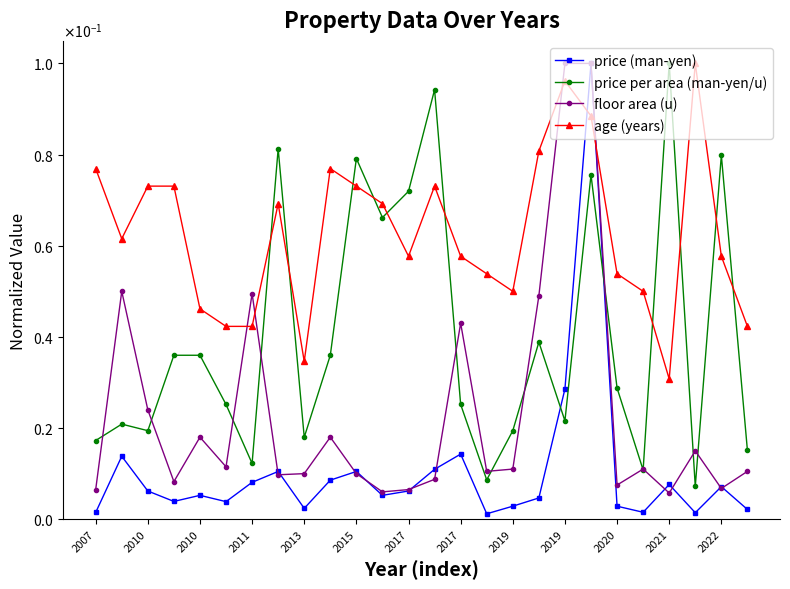

Which series ends up on top after the final intersection of price (man-yen) and price per area (man-yen/u)?

price per area (man-yen/u)